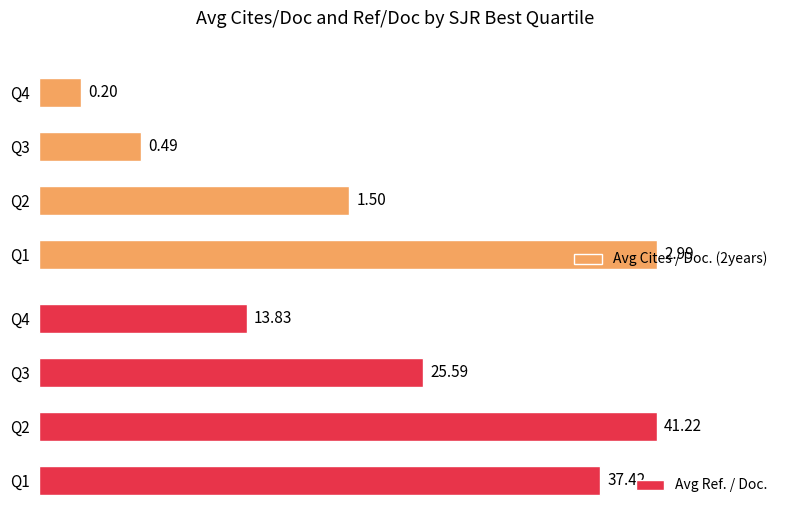

Rank the categories by Avg Ref. / Doc. value from highest to lowest.

Q2, Q1, Q3, Q4